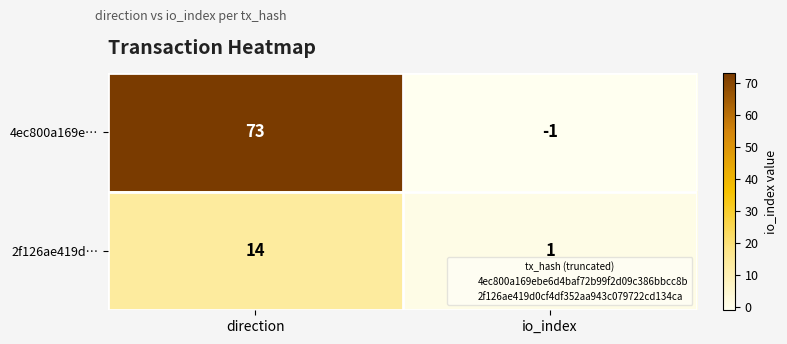

Rank the series by their maximum value, from lowest to highest.

2f126ae419d…, 4ec800a169e…